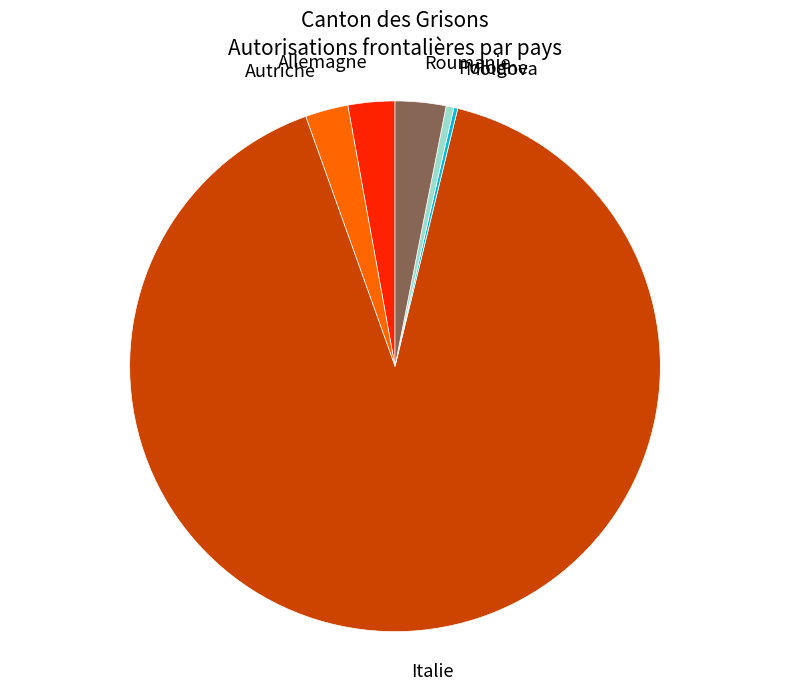

What is the largest slice in the pie chart?

Italie